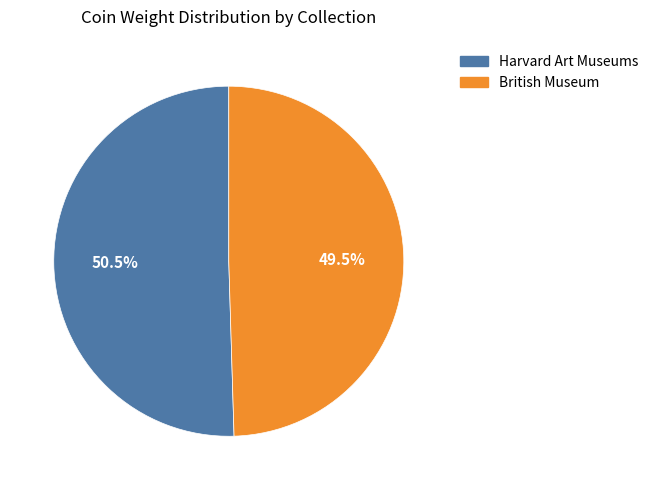

True or false: Harvard Art Museums accounts for 57% of the total.

False